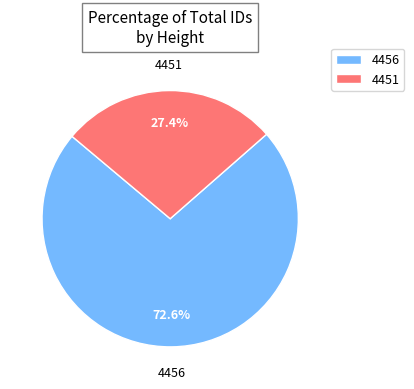

Rank the categories by value from lowest to highest.

4451, 4456